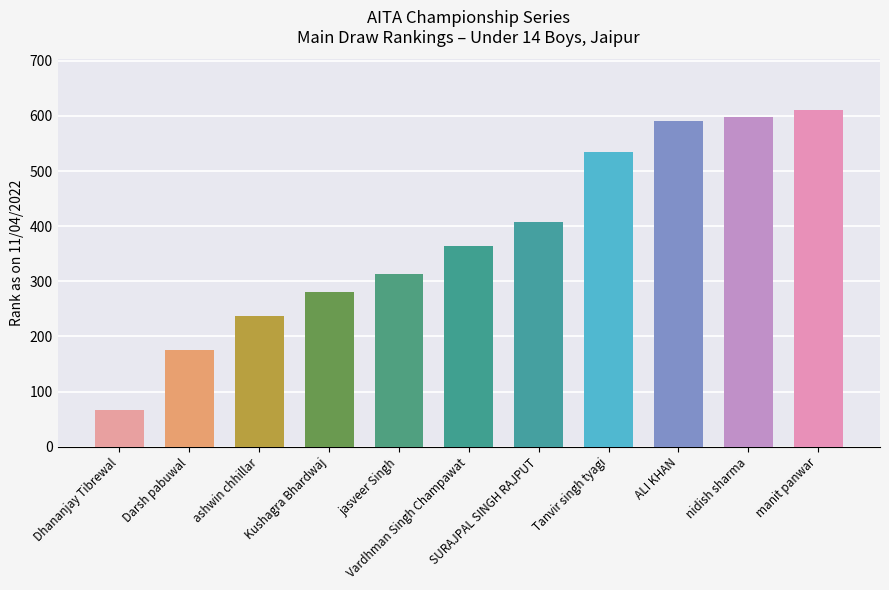

At which category does the chart reach its peak across all series?

manit panwar